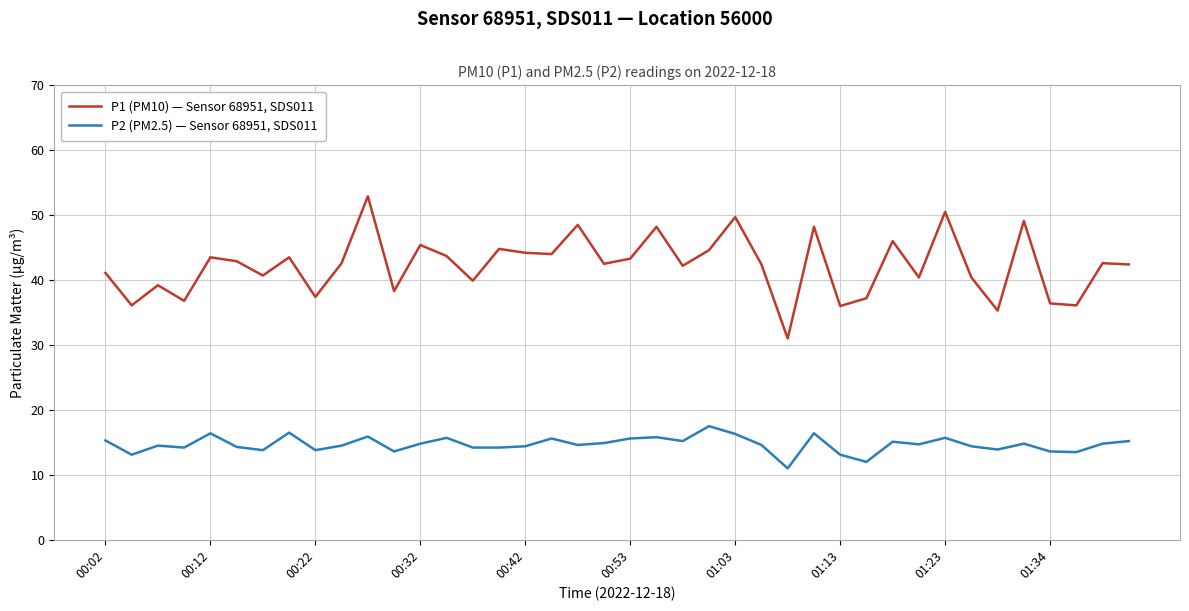

Which series has the largest total across all categories?

P1 (PM10) — Sensor 68951, SDS011